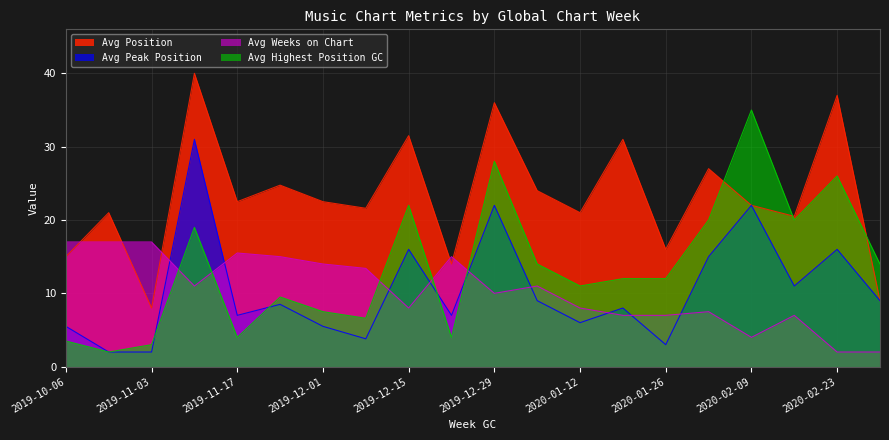

Reading left to right, what are all the values shown in this chart?

Avg Position: 15.0	21.0	8.0	40.0	22.5	24.8	22.5	21.6	31.5	14.0	36.0	24.0	21.0	31.0	16.0	27.0	22.0	20.5	37.0	9.0
Avg Peak Position: 5.5	2.0	2.0	31.0	7.0	8.5	5.5	3.8	16.0	7.0	22.0	9.0	6.0	8.0	3.0	15.0	22.0	11.0	16.0	9.0
Avg Weeks on Chart: 17.0	17.0	17.0	11.0	15.5	15.0	14.0	13.4	8.0	15.0	10.0	11.0	8.0	7.0	7.0	7.5	4.0	7.0	2.0	2.0
Avg Highest Position GC: 3.5	2.0	3.0	19.0	4.0	9.5	7.5	6.6	22.0	4.0	28.0	14.0	11.0	12.0	12.0	20.0	35.0	20.0	26.0	14.0